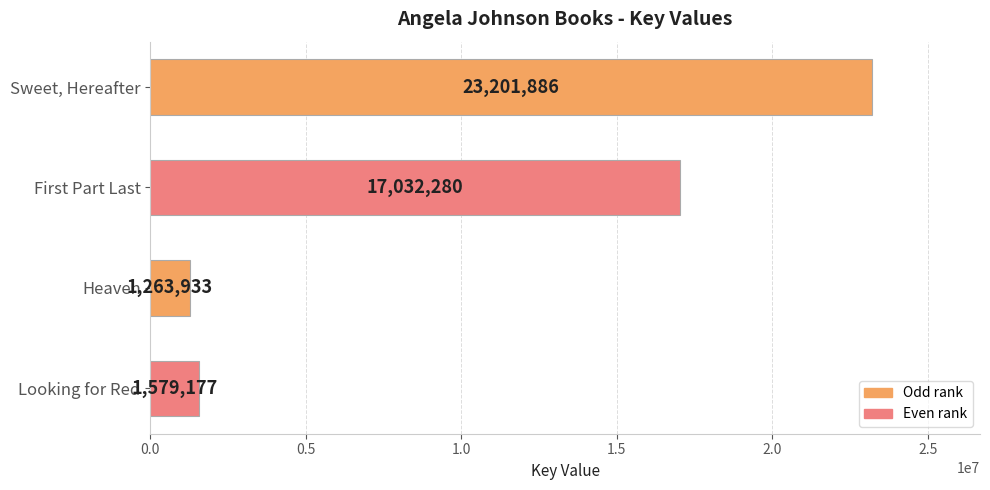

Which label corresponds to the smallest value in the chart?

Heaven